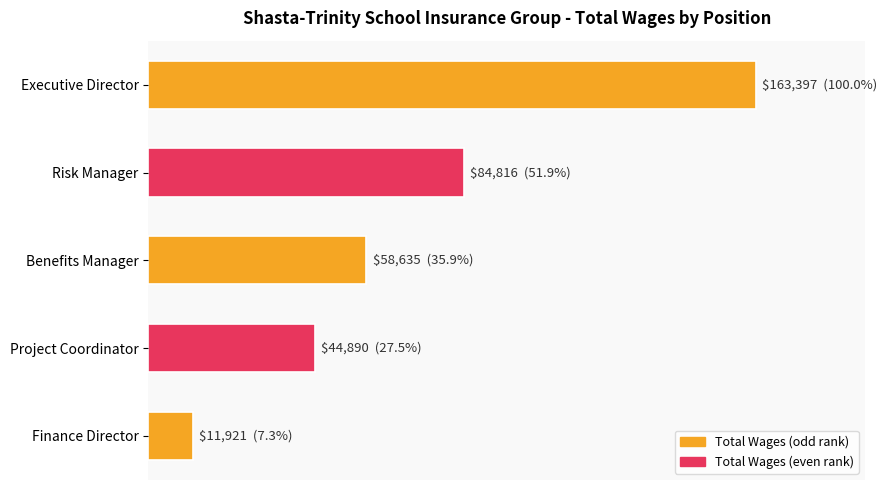

List the labels in order of value, largest first.

Executive Director, Risk Manager, Benefits Manager, Project Coordinator, Finance Director